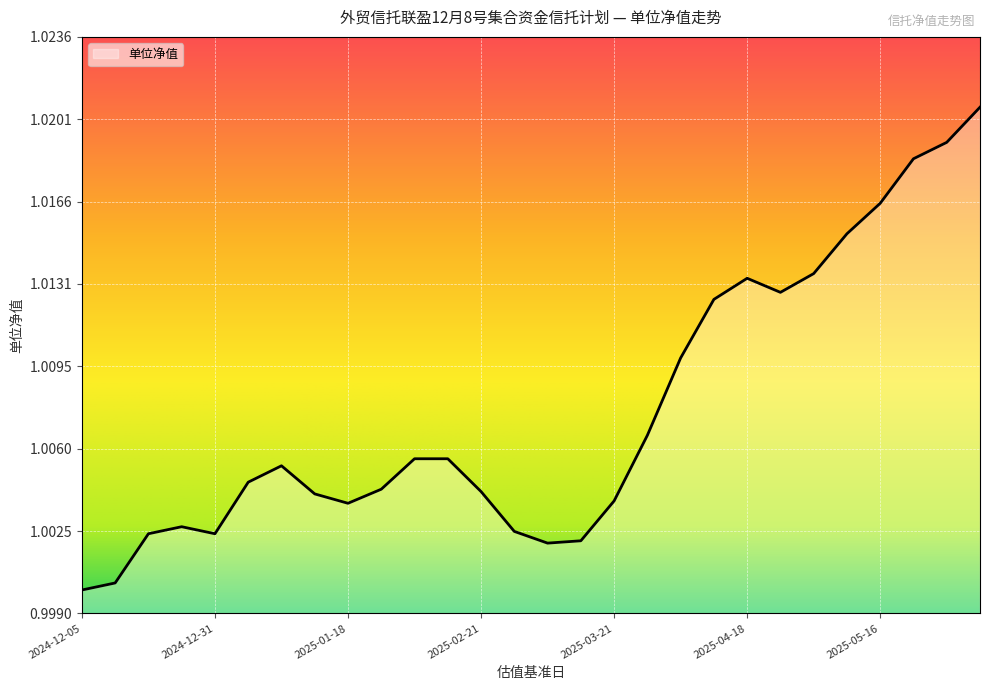

Which label corresponds to the smallest value in the chart?

2024-12-05